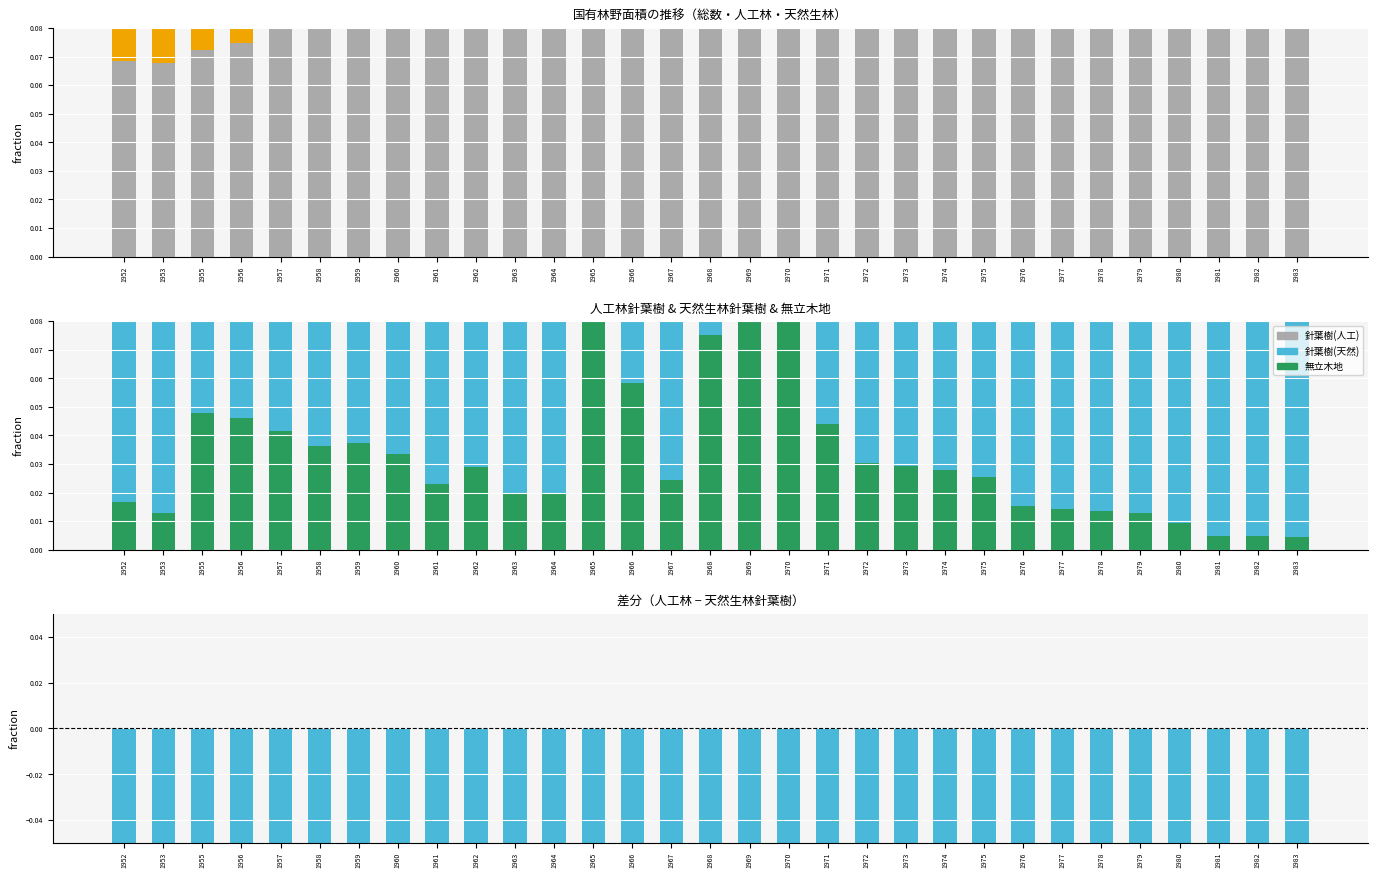

The 総数 series shows 0.4 at 1969. True or false?

False